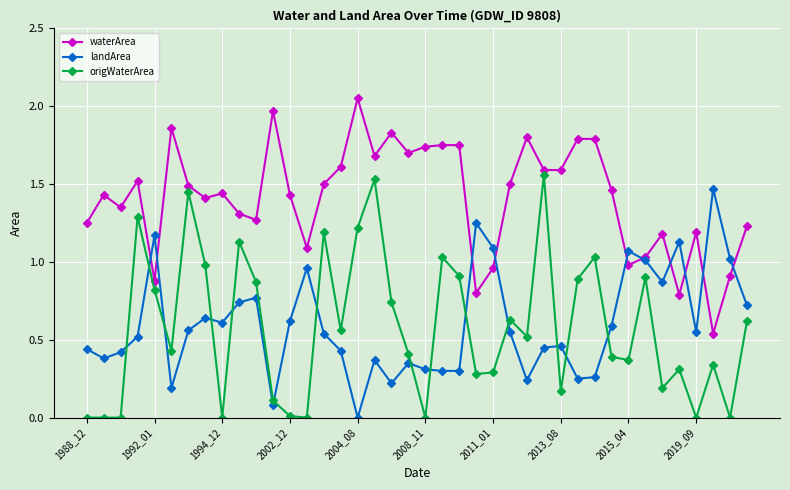

Count the number of data series in this chart.

3